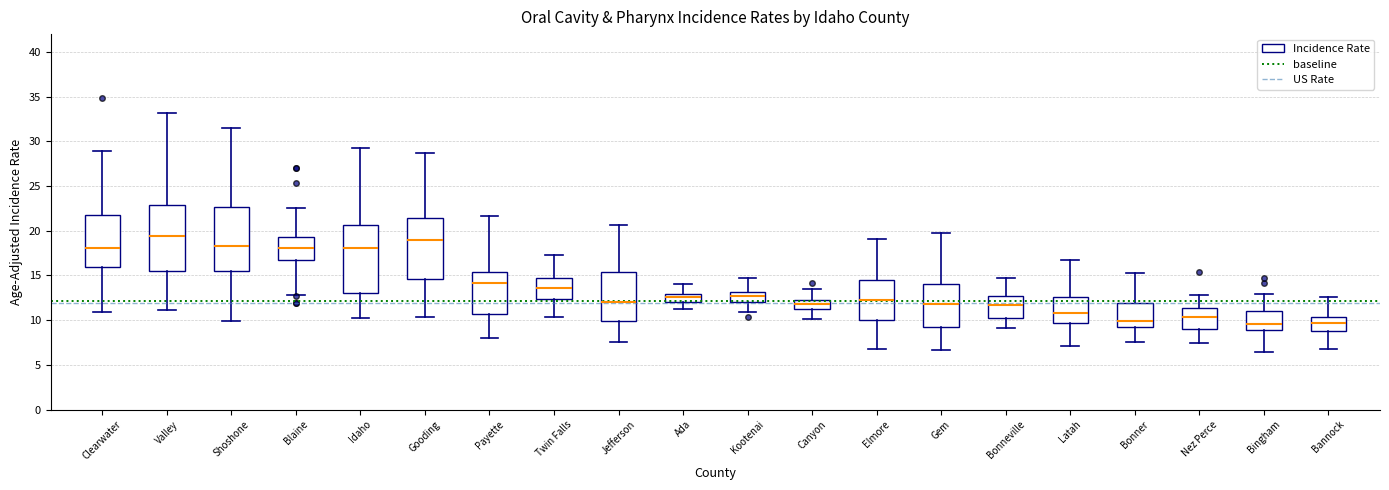

Where does the lower whisker of the box for Idaho end on the y-axis? The values are not printed on the chart, so give them approximately, as read against the axis.

10.0